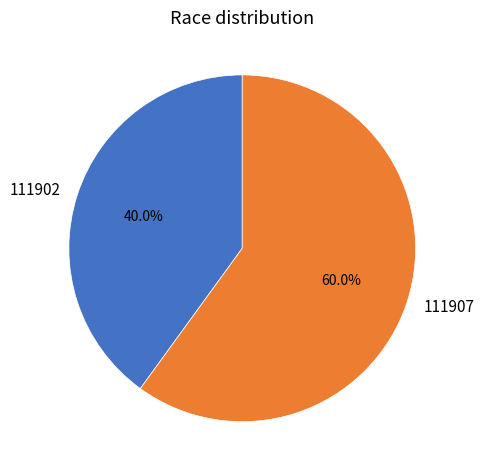

How much of the chart is everything except 111907?

40.0%